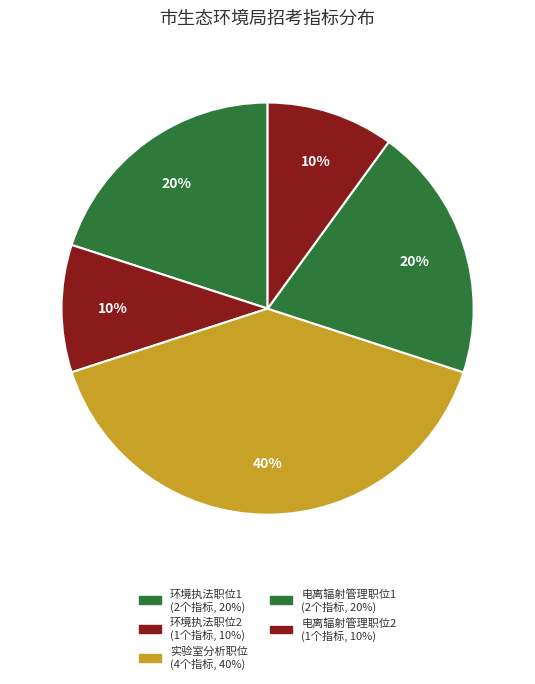

True or false: 环境执法职位2 accounts for 10% of the total.

True